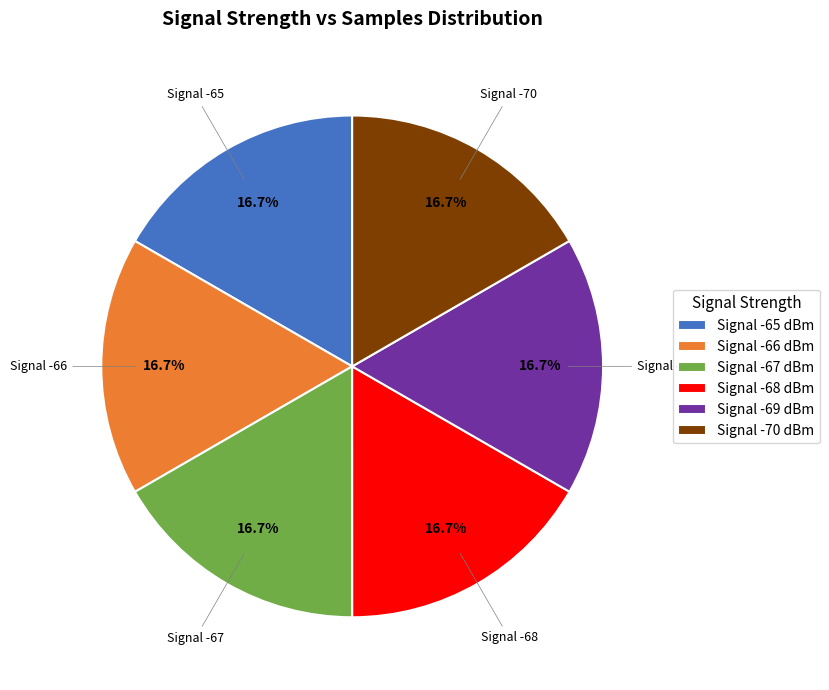

Is there a majority slice in this chart?

No